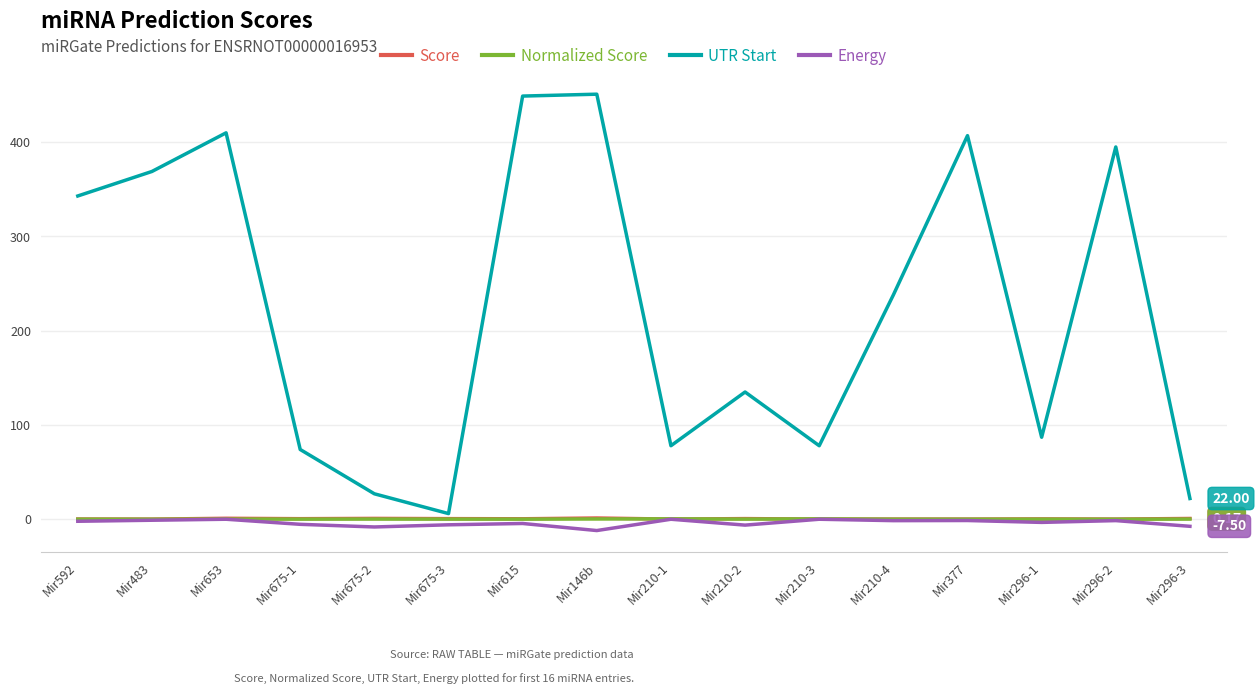

What is the total value across all series at Mir146b?

440.6